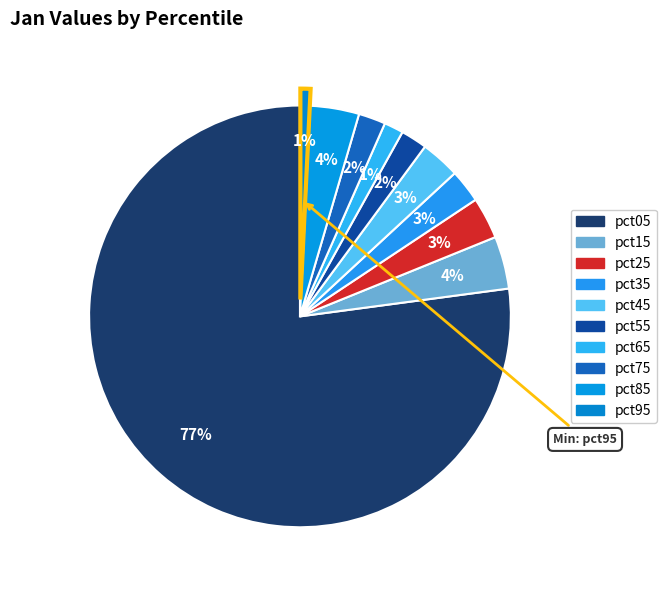

Is it true that pct15 is 1% of the pie?

False